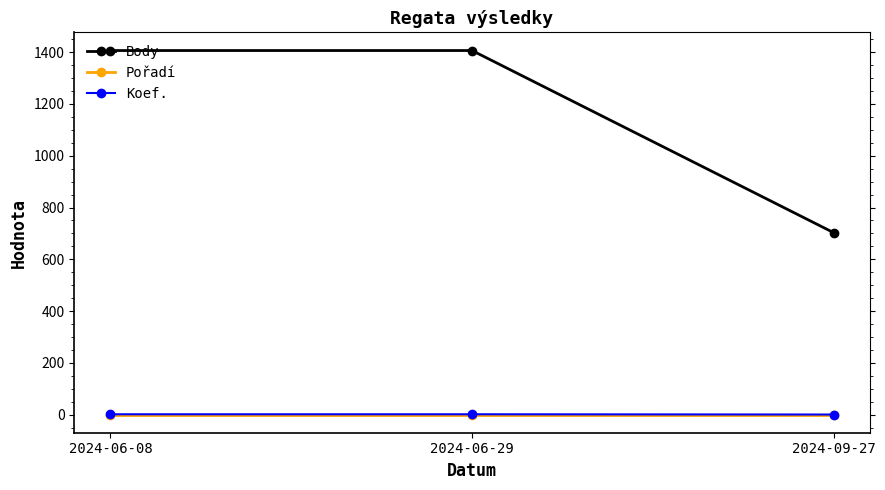

What is the spread (max minus min) of values at 2024-09-27?

702